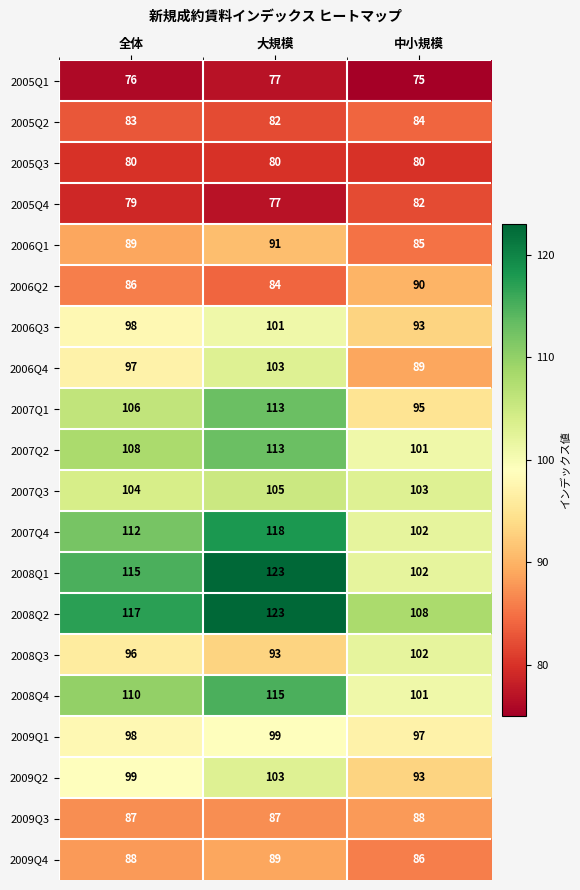

At how many categories does at least one series exceed 81?

3